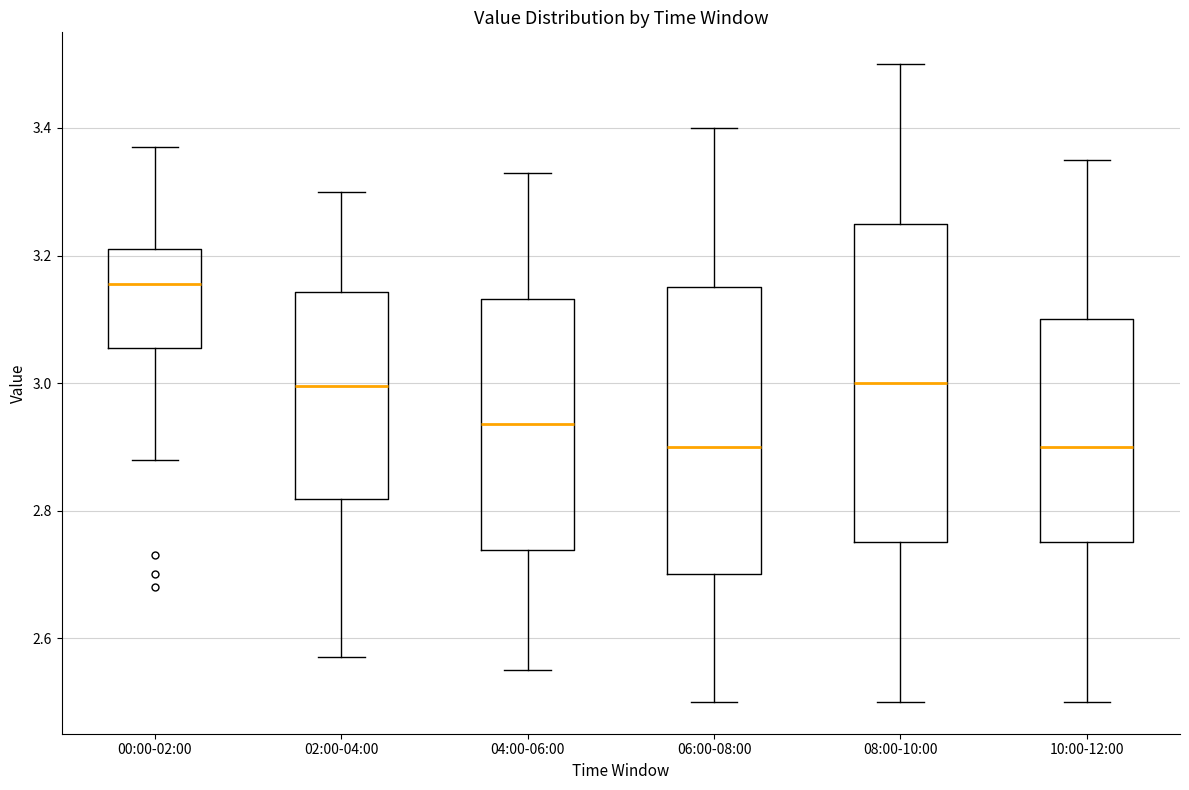

Reading left to right, transcribe this box plot: for each box, give where its median line is, the range the box spans, and where its two whiskers end, as read against the y-axis. The values are not printed on the chart, so give them approximately, as read against the axis.

00:00-02:00: median 3.16, box 3.06 to 3.22, whiskers 2.88 to 3.38
02:00-04:00: median 3.00, box 2.82 to 3.14, whiskers 2.58 to 3.30
04:00-06:00: median 2.94, box 2.74 to 3.14, whiskers 2.56 to 3.34
06:00-08:00: median 2.90, box 2.70 to 3.16, whiskers 2.50 to 3.40
08:00-10:00: median 3.00, box 2.76 to 3.26, whiskers 2.50 to 3.50
10:00-12:00: median 2.90, box 2.76 to 3.10, whiskers 2.50 to 3.36